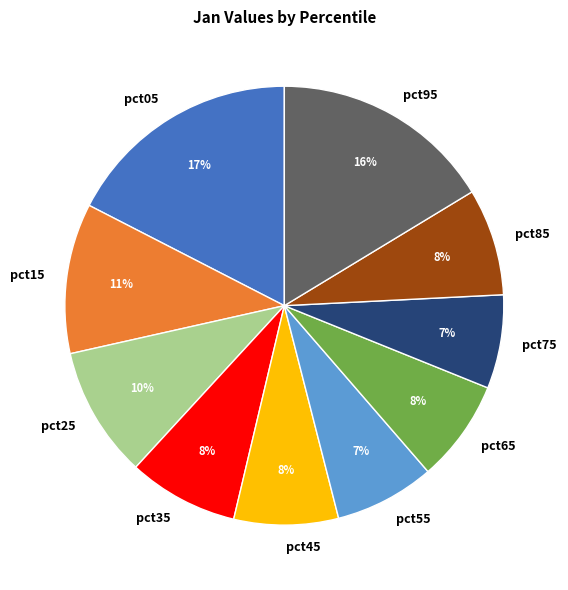

To the nearest percent, what portion does pct45 represent?

8%